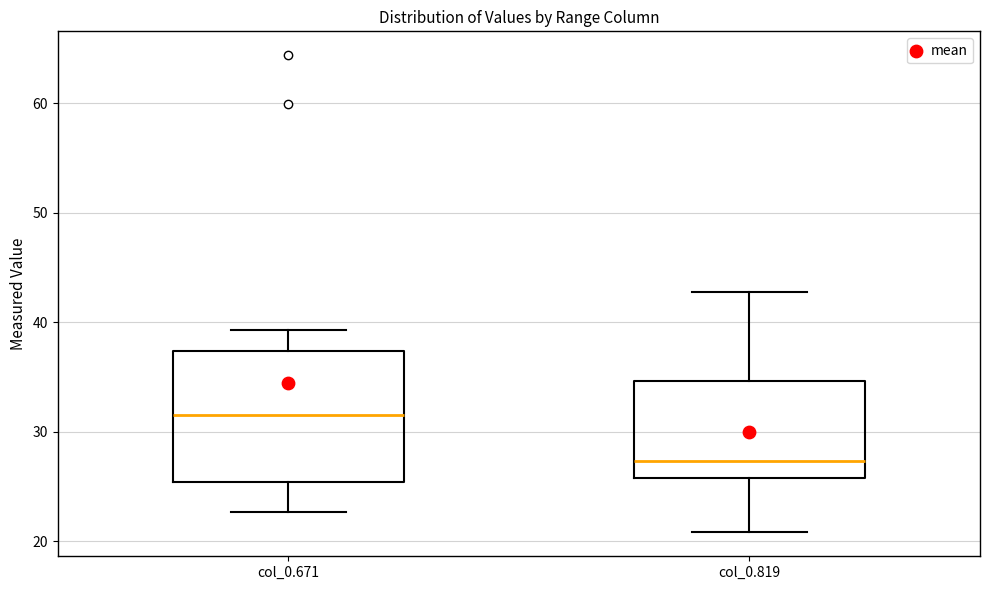

Which box has the lowest median line?

col_0.819